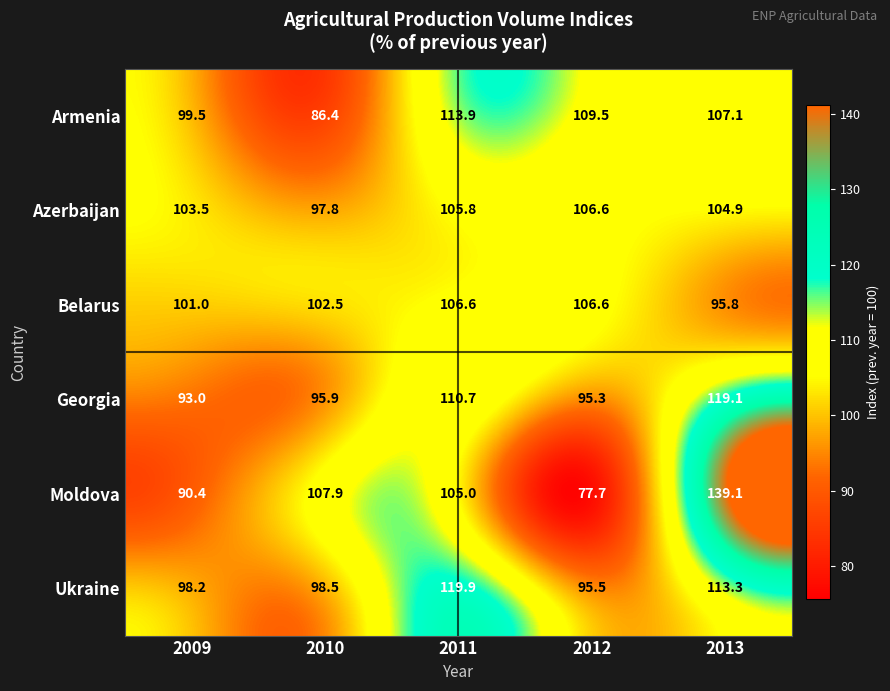

What is the minimum value shown in the chart?

77.7